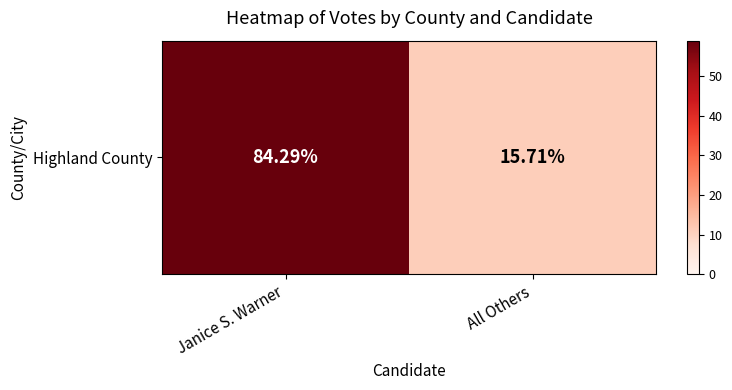

How many values are below 59?

1